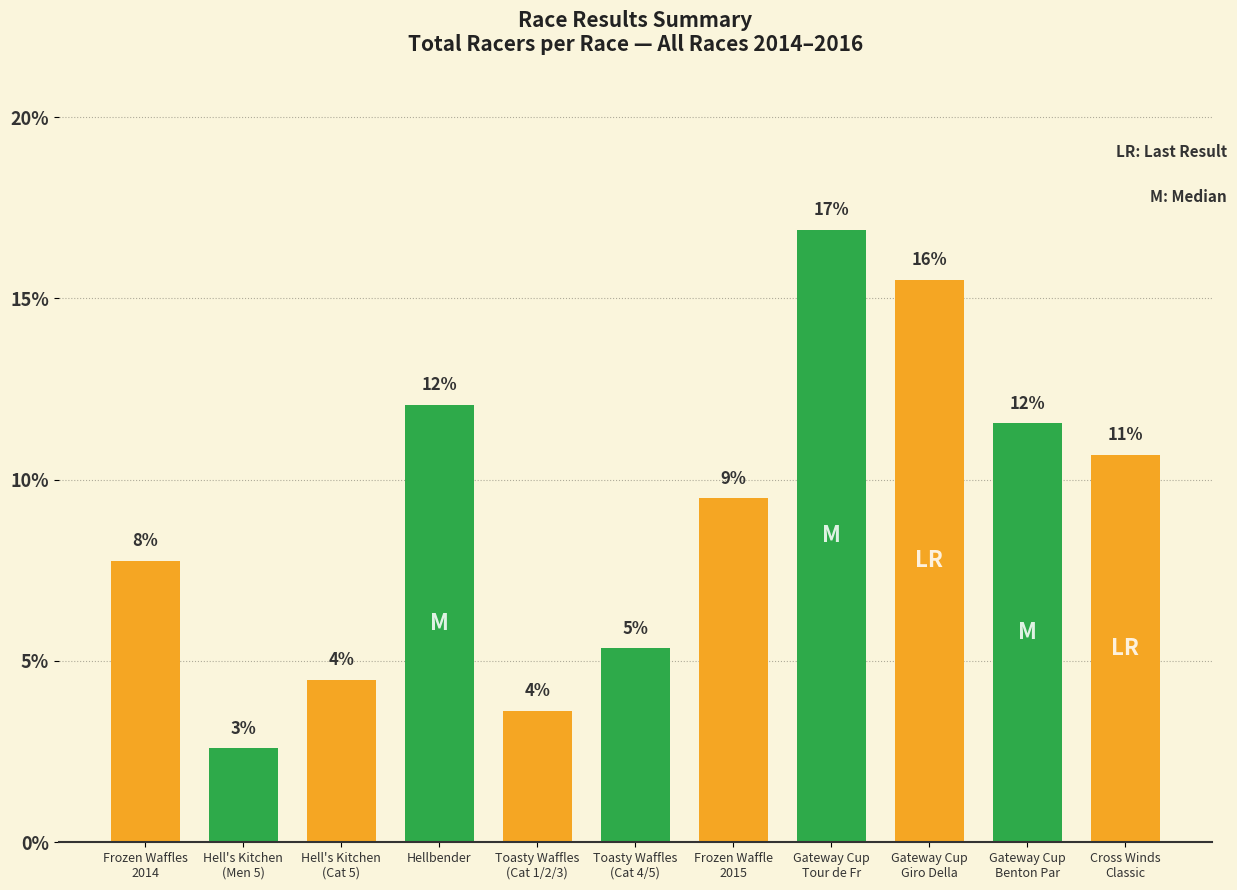

Does the chart contain any negative values?

No